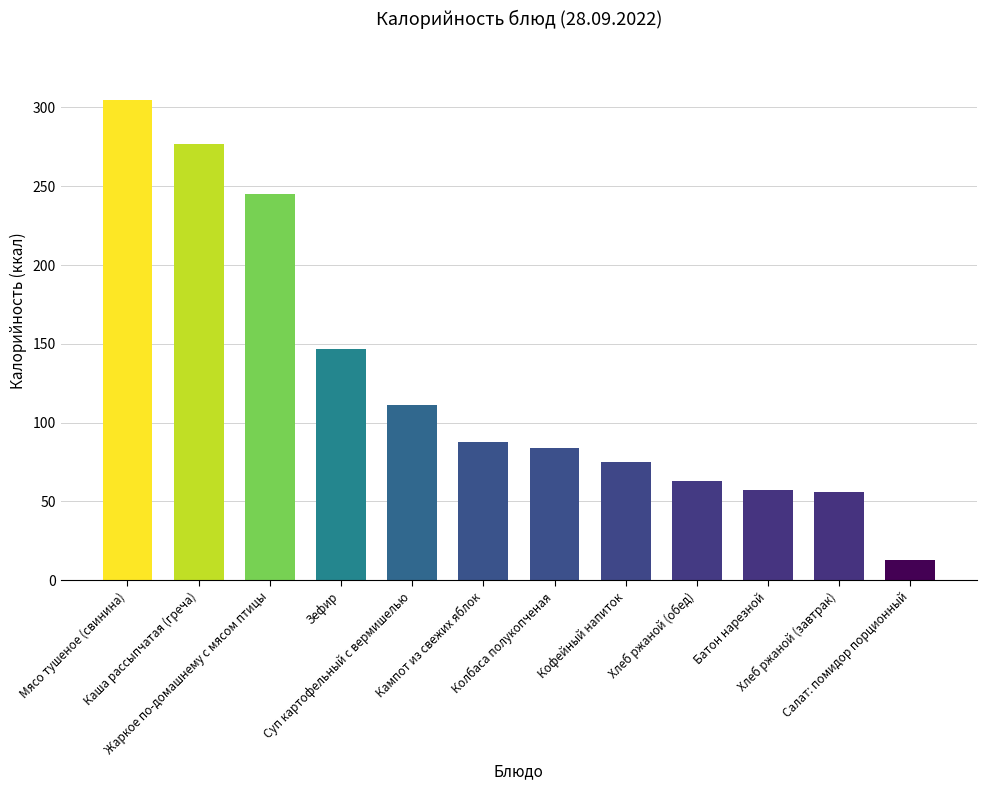

How many data points are less than 88?

6